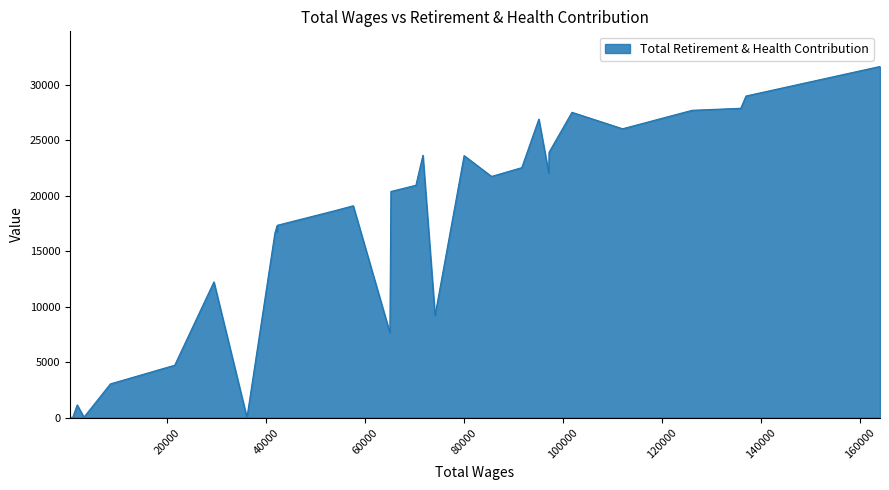

What is the difference between the maximum and minimum values?

31631